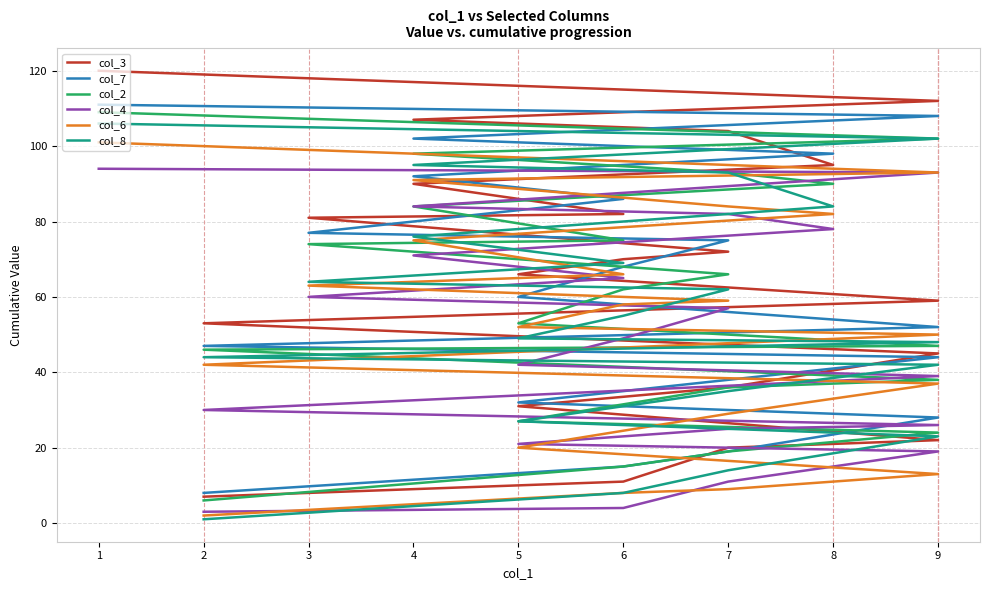

Between 2 and 9, which series saw the biggest shift?

col_8